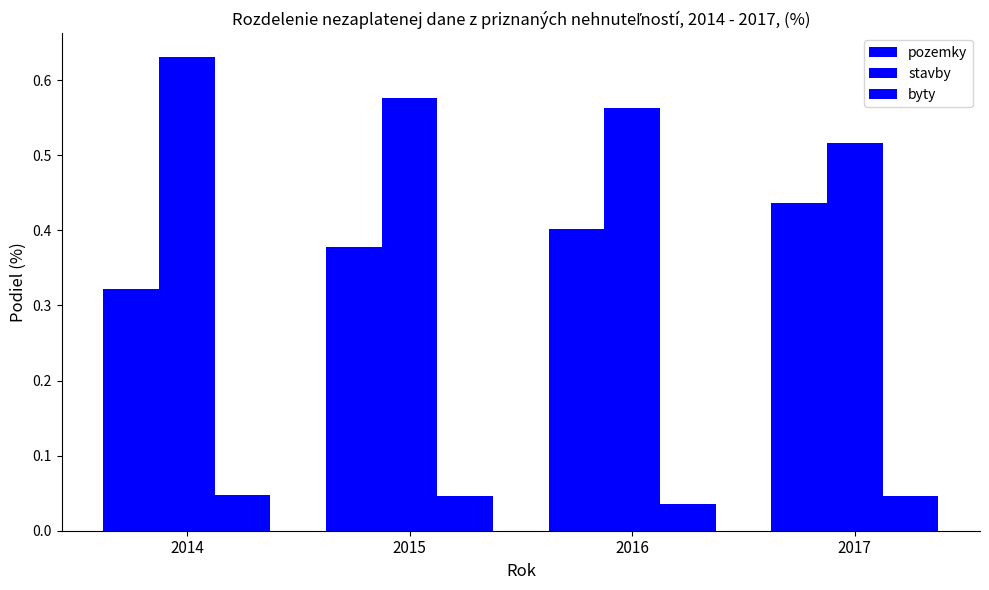

At which label does stavby reach its peak?

2014